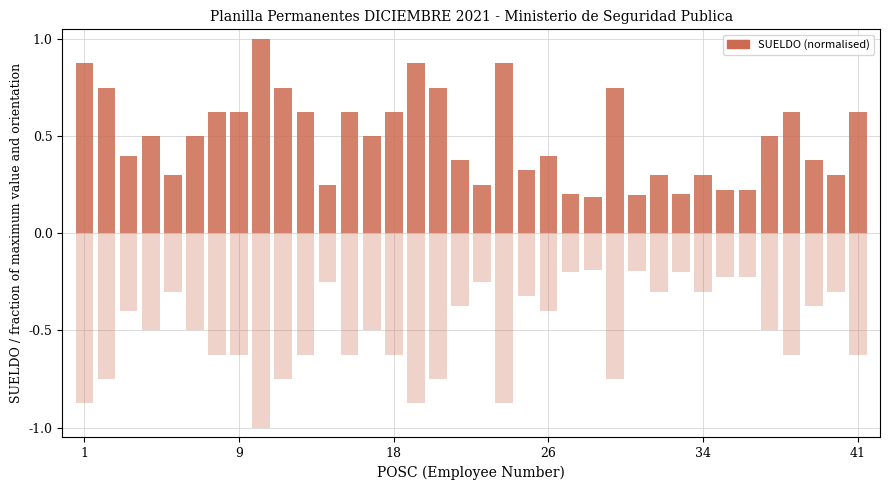

Does the chart contain stacked bars?

No